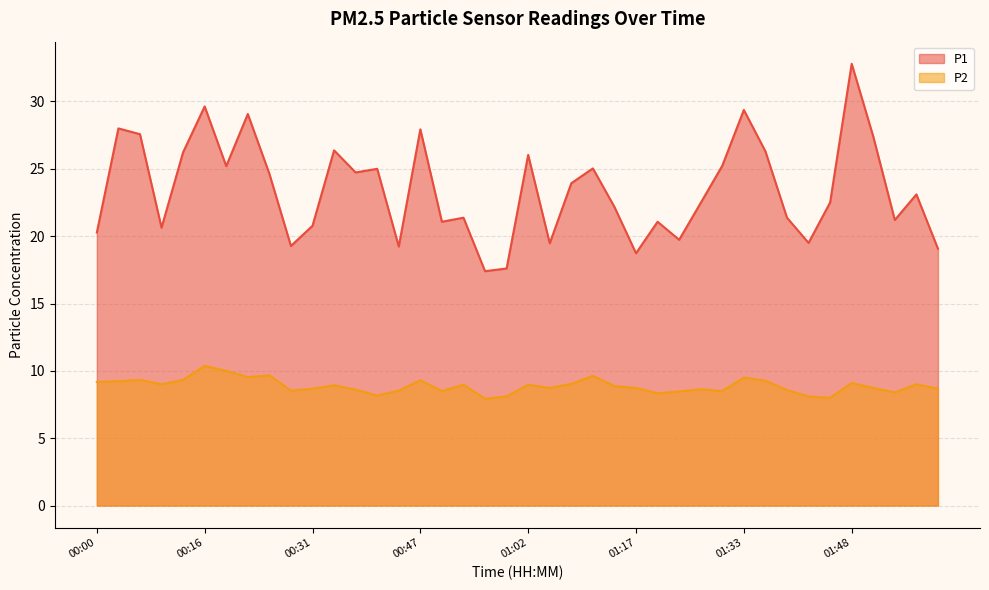

Count the number of data series in this chart.

2